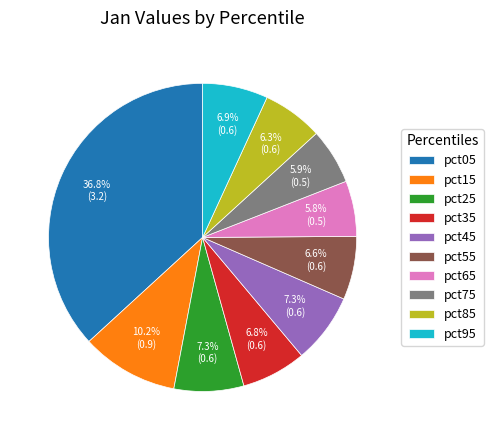

Between pct15 and pct45, which is larger?

pct15